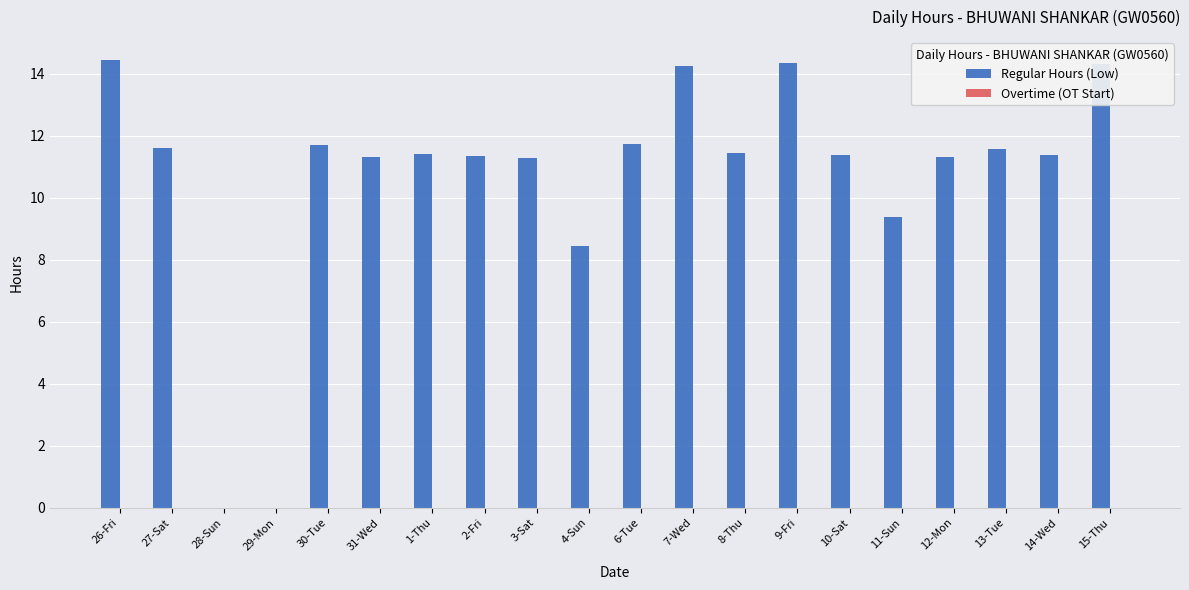

Is it true that the value at 13-Tue is 2.9?

False